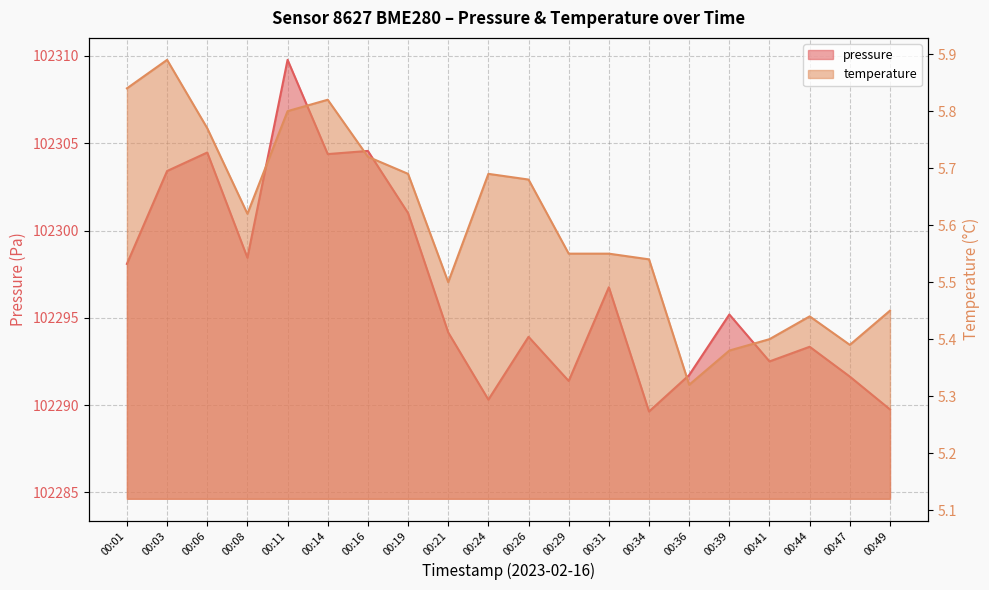

At how many categories does at least one series exceed 70074?

20